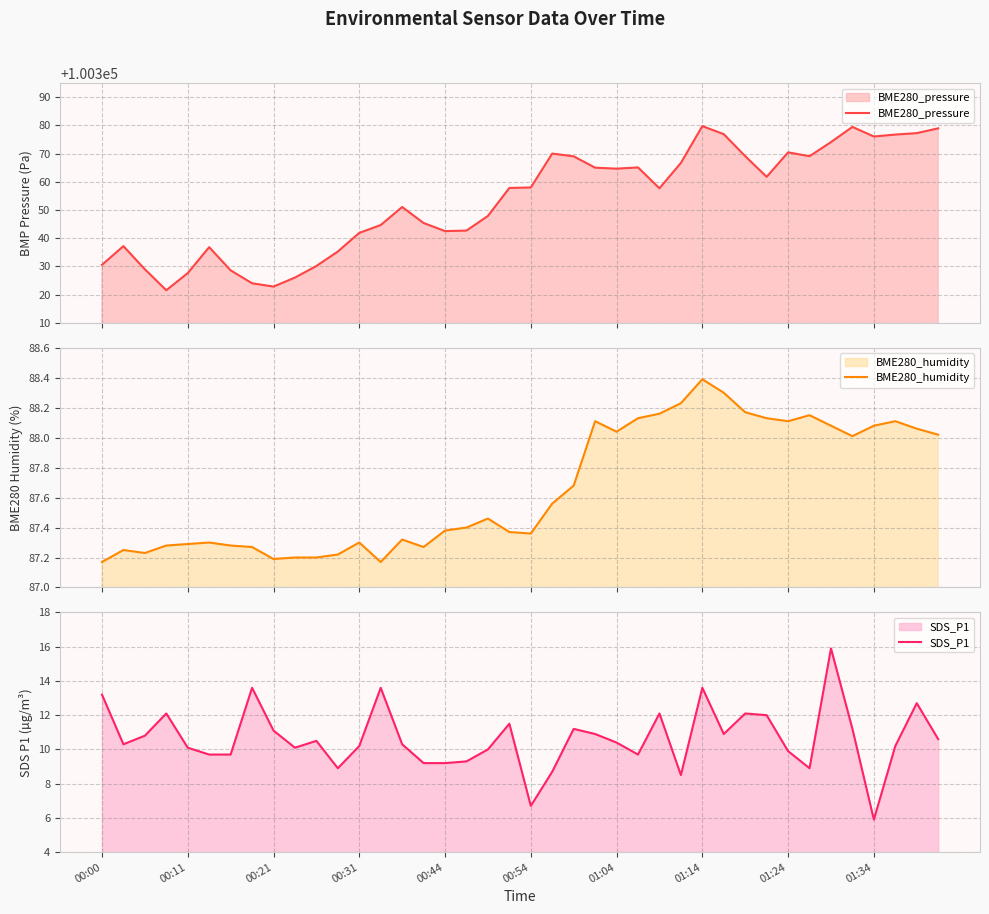

What is the total value across all series at 30?

100469.4